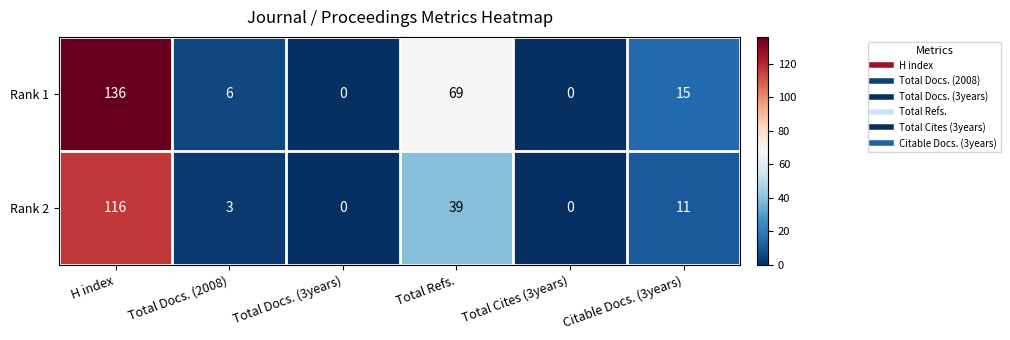

At which label is Rank 2 closest to 58?

Total Refs.